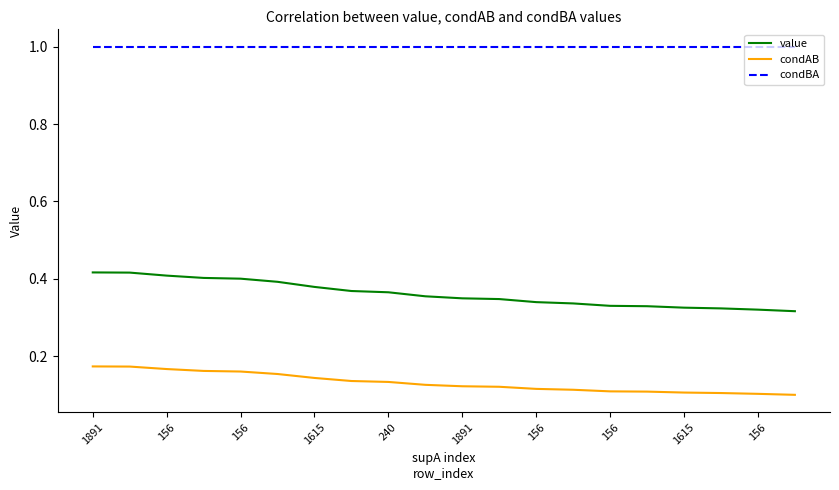

Which series has the largest total across all categories?

condBA